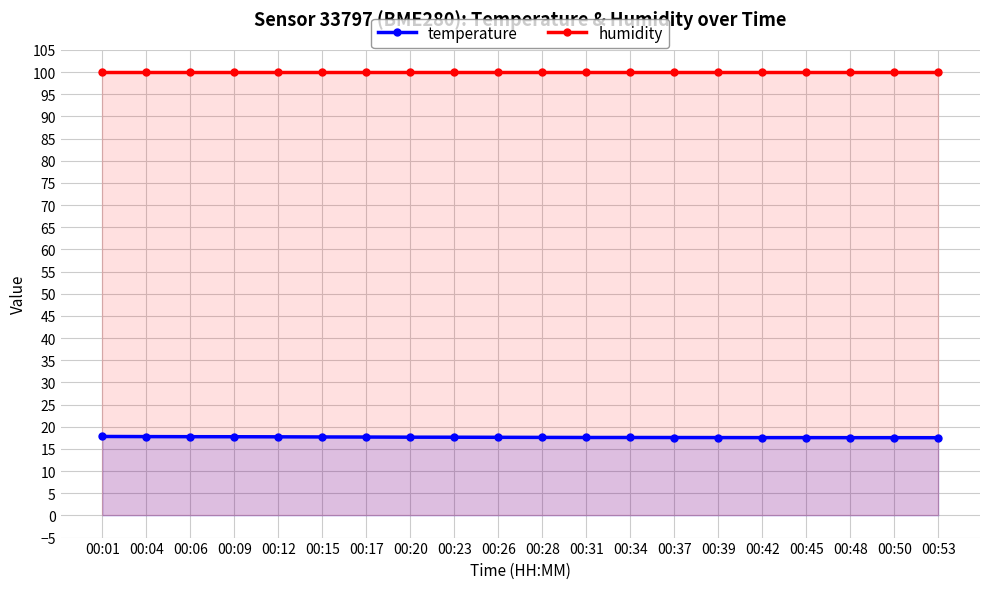

True or false: temperature and humidity cross at least once.

False